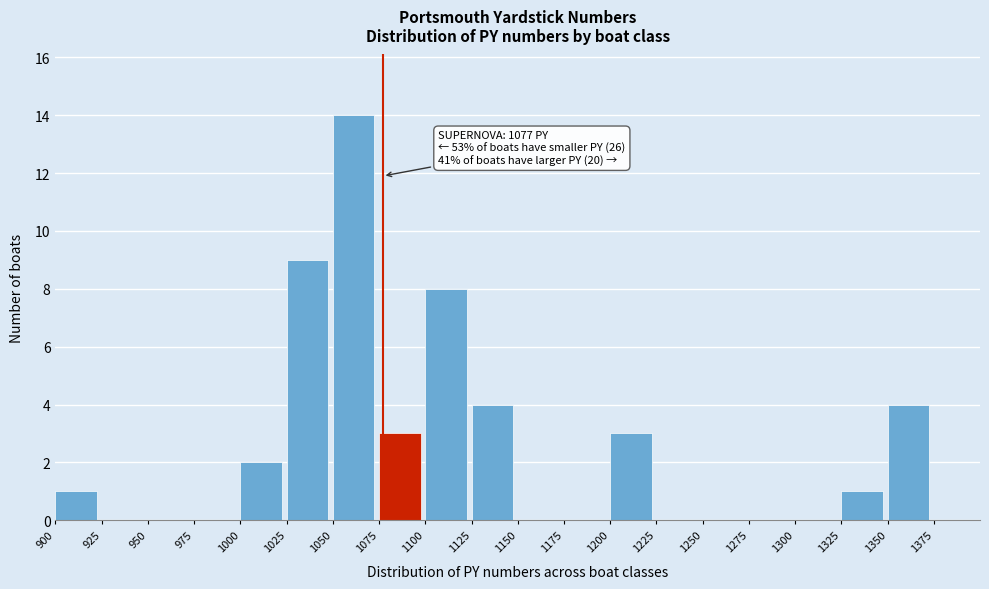

Which range on the x-axis has the tallest bar?

1050 to 1075